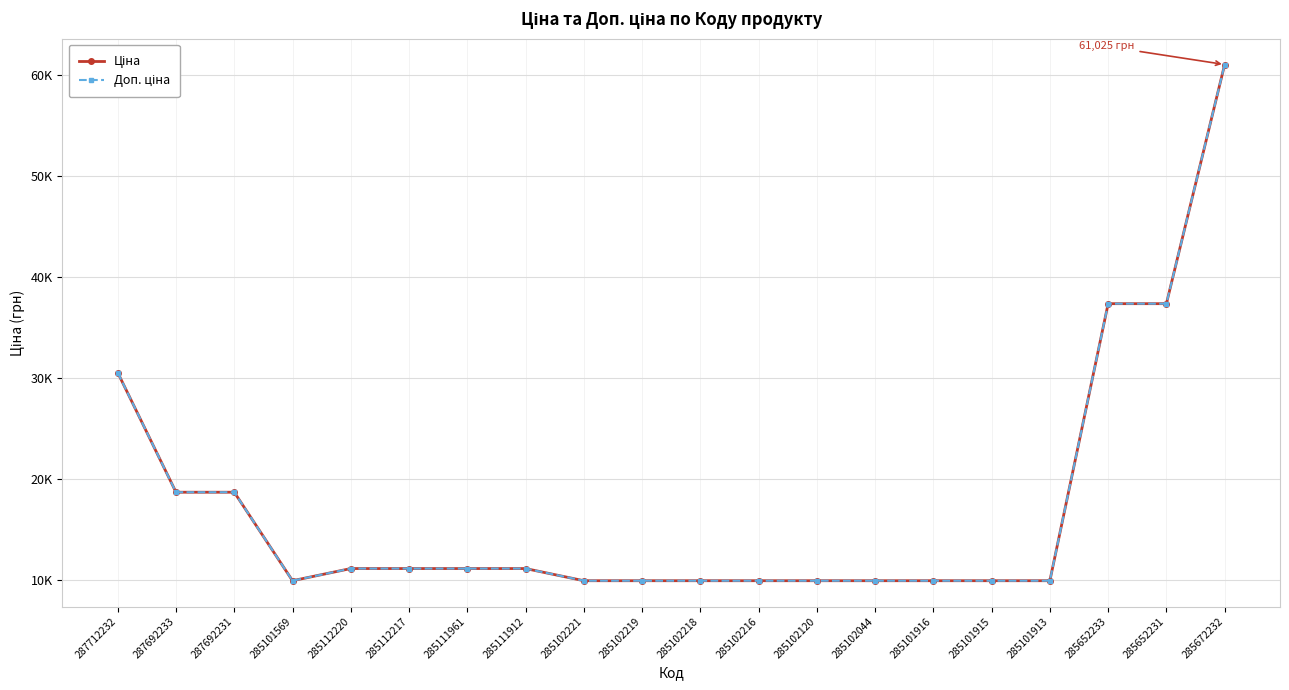

What is the maximum value shown in the chart?

61024.7